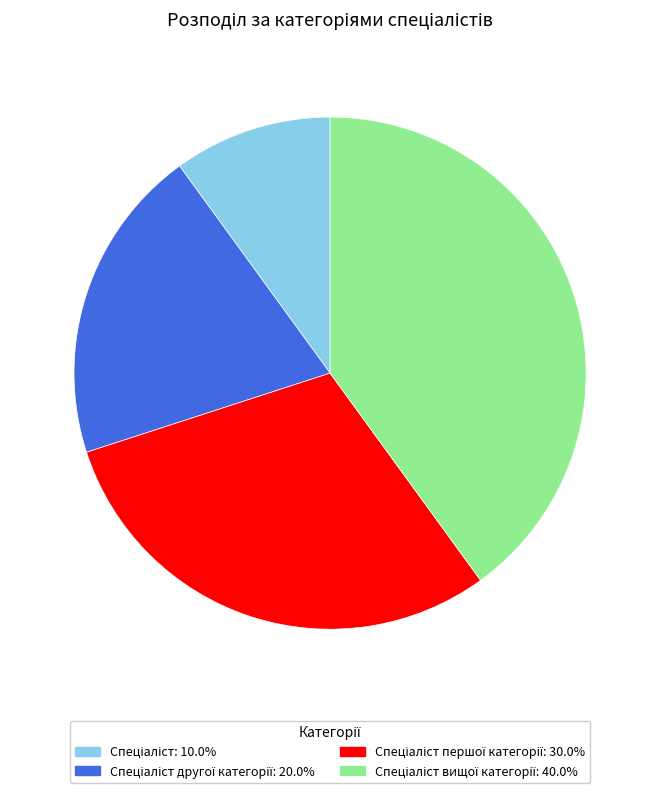

Is there any slice that represents more than half of the pie?

No